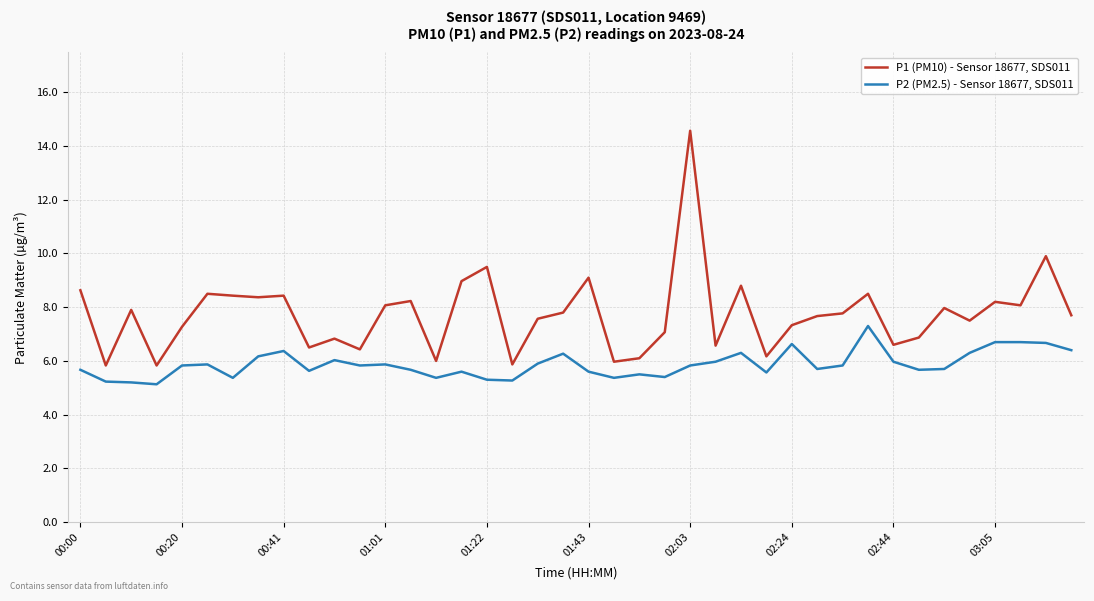

Which series has the widest spread of values?

P1 (PM10) - Sensor 18677, SDS011